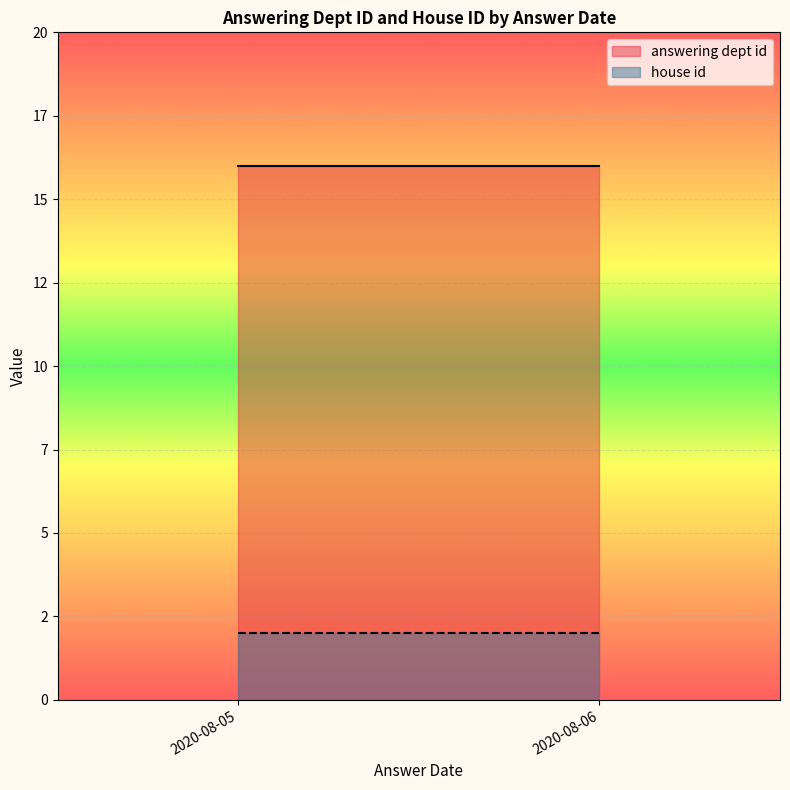

Between 2020-08-06 and 2020-08-05, which series saw the biggest shift?

answering dept id